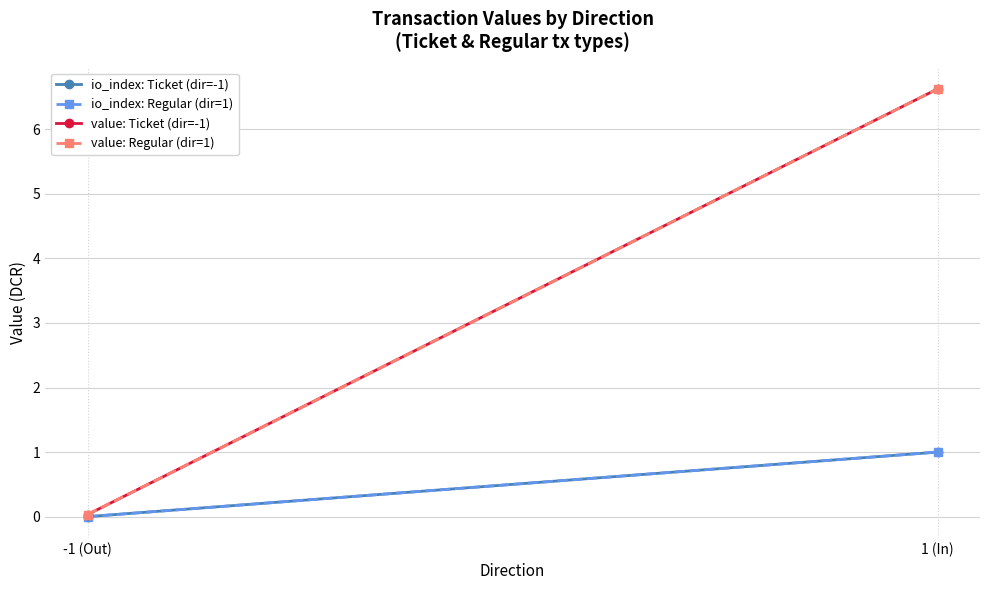

Rank the series at 1 (In) from lowest to highest value.

io_index: Ticket (dir=-1), io_index: Regular (dir=1), value: Ticket (dir=-1), value: Regular (dir=1)